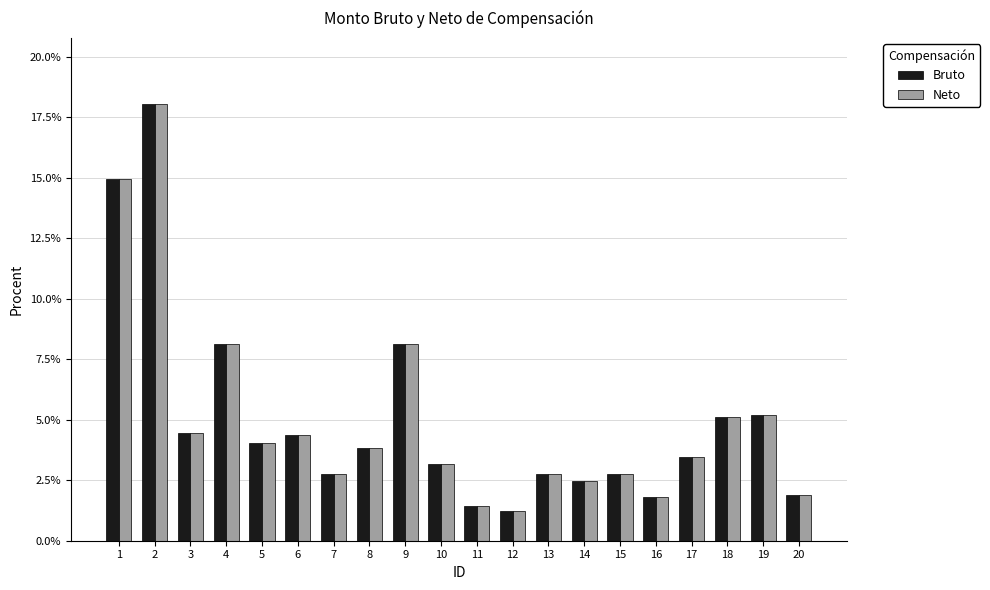

What is the sum of all Neto values?

100.0